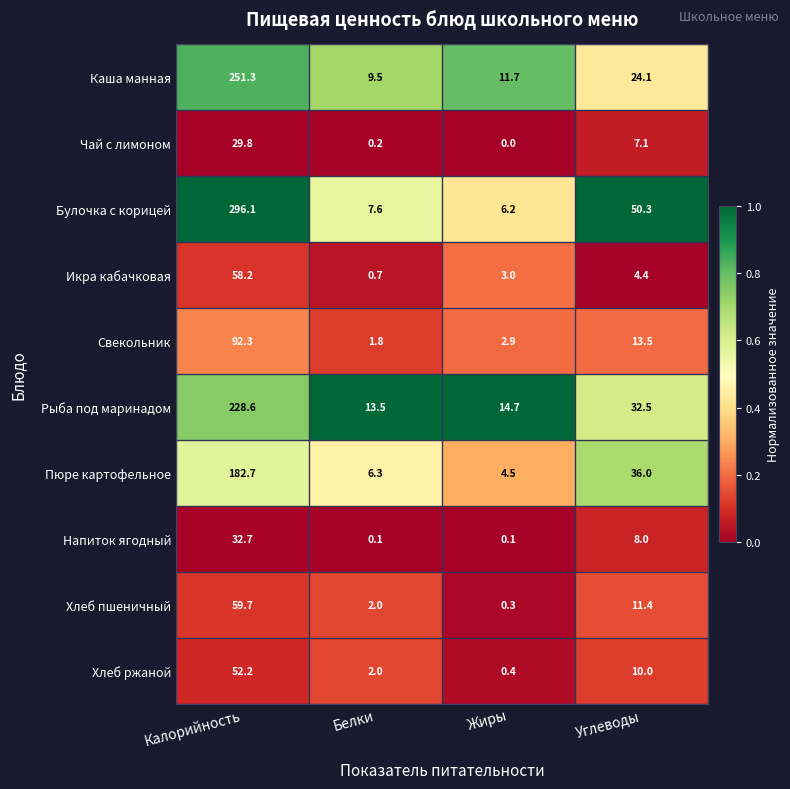

The value of Каша манная at Калорийность is 121.8. True or false?

False